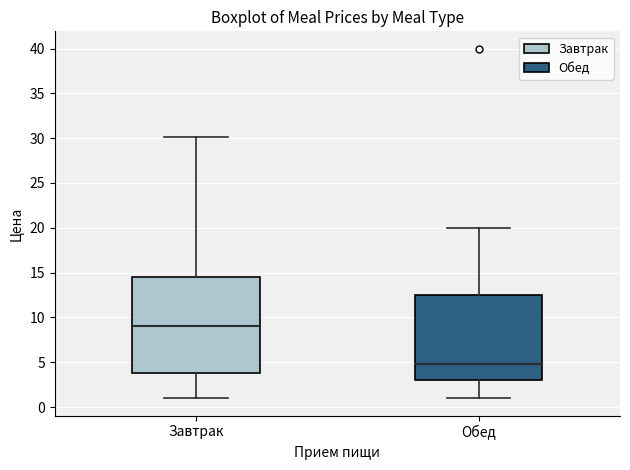

Which box is the tallest, from its lower edge to its upper edge?

Завтрак